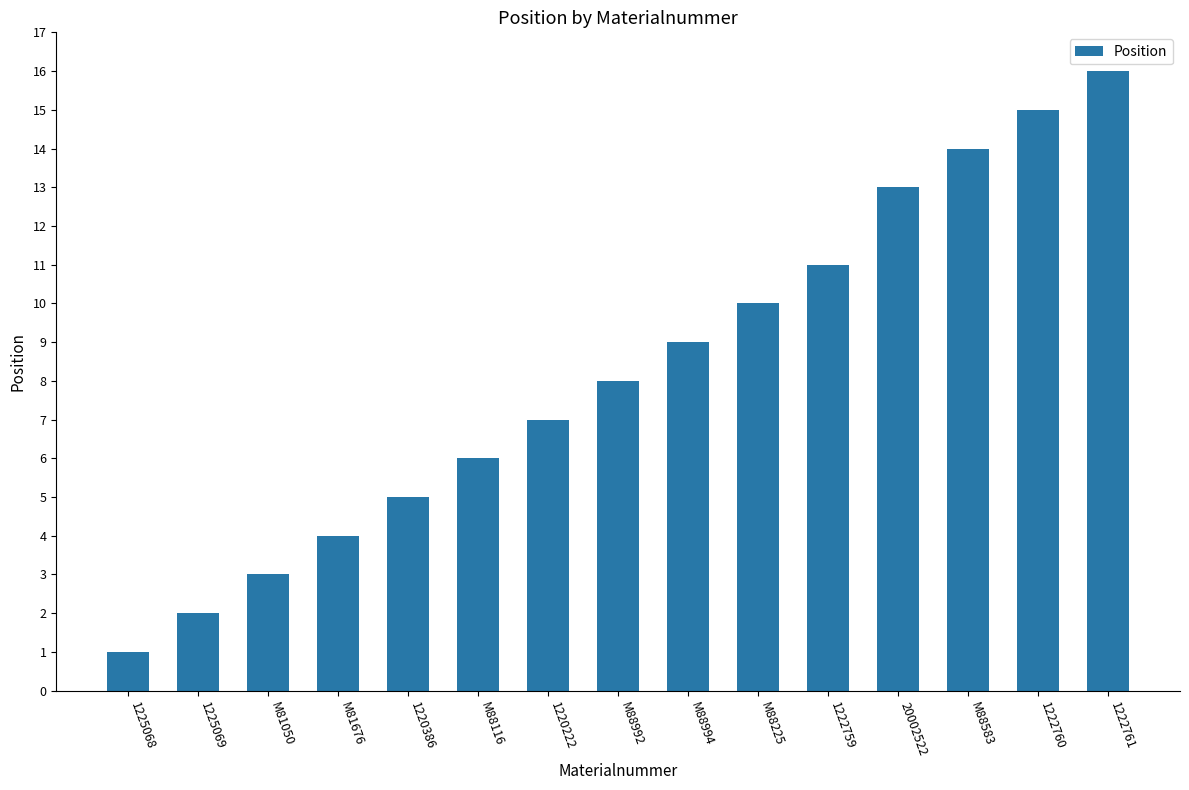

Are the bars grouped side by side (vs. stacked)?

No